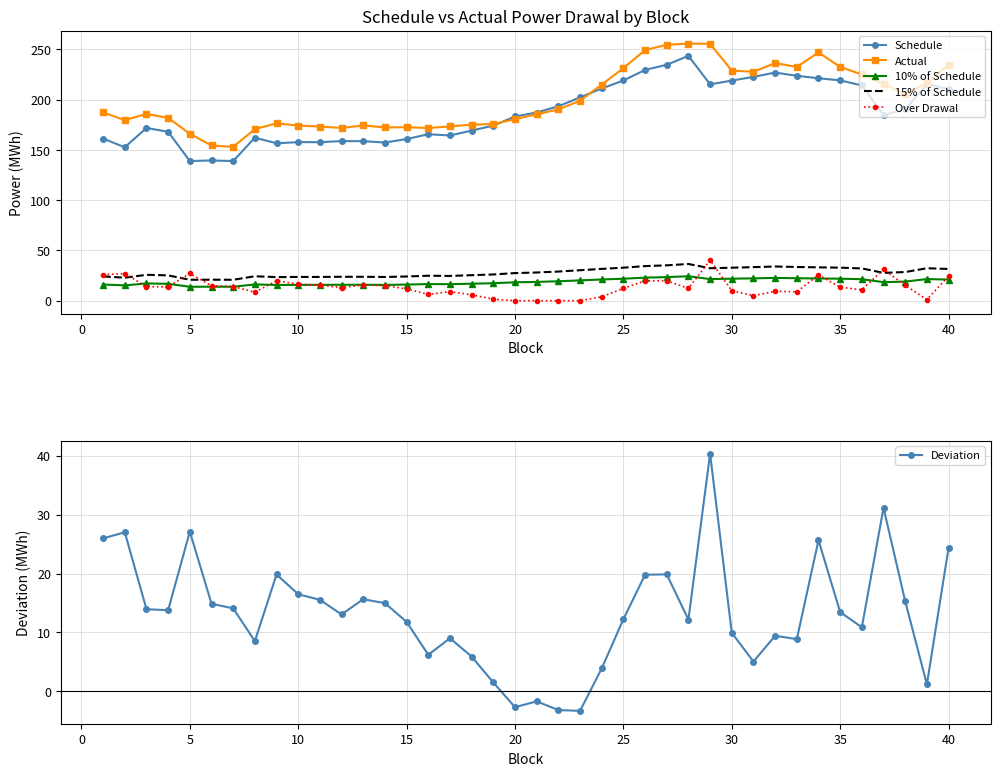

True or false: 10% of Schedule and 15% of Schedule cross at least once.

False